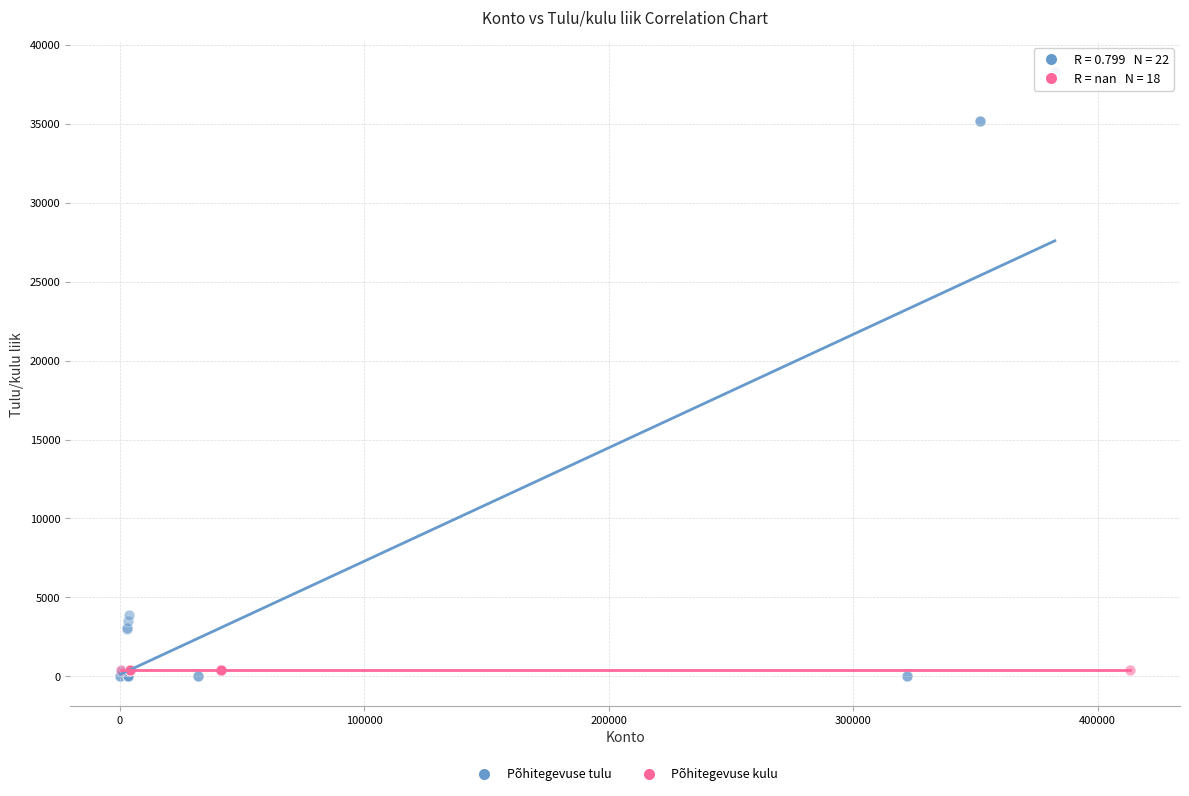

Which series contains the highest Y value?

Põhitegevuse tulu